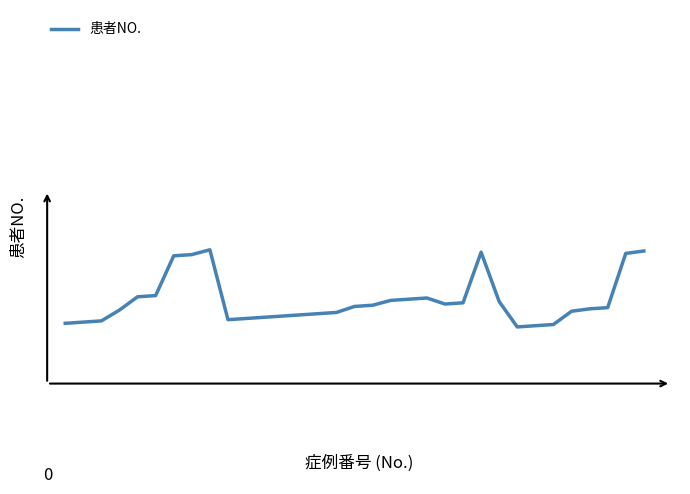

Does the chart display data point markers on the line(s)?

No